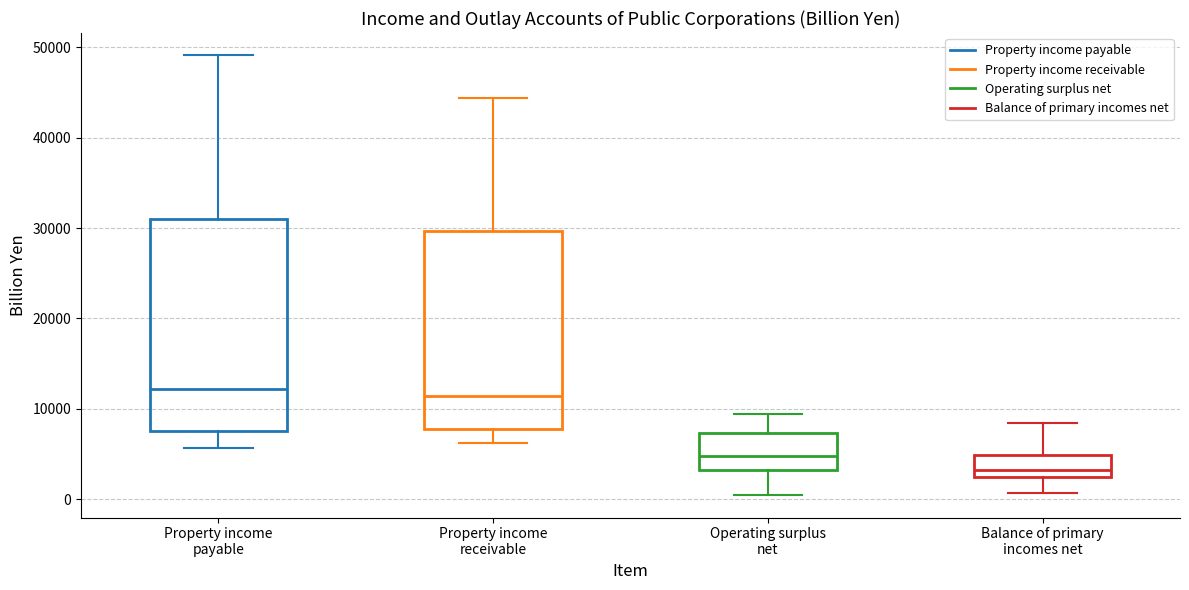

Where is the upper edge of the box for Balance of primary incomes net on the y-axis? The values are not printed on the chart, so give them approximately, as read against the axis.

5000